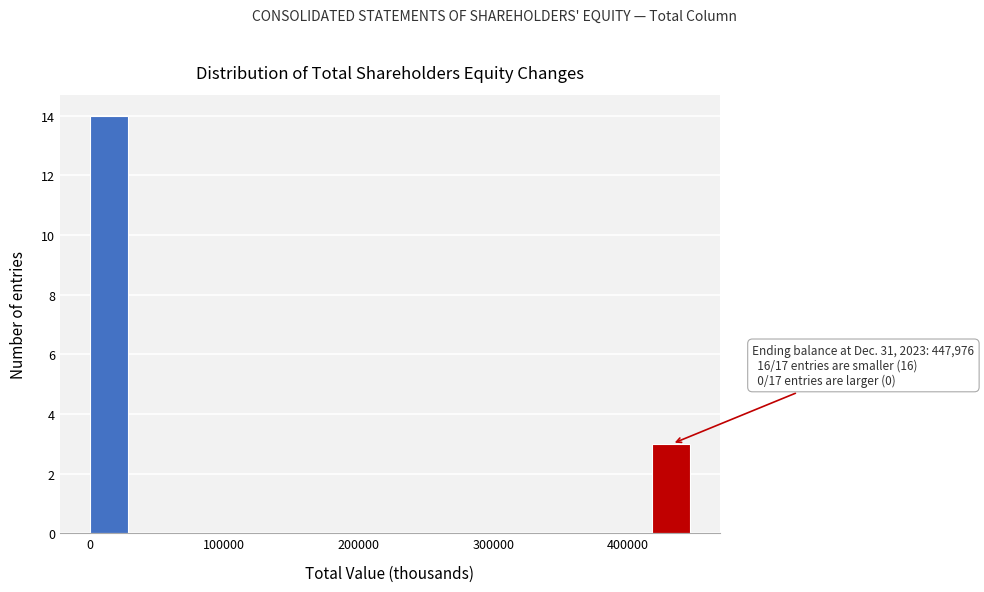

Read against the x-axis, roughly where is the centre of the tallest bar?

10000